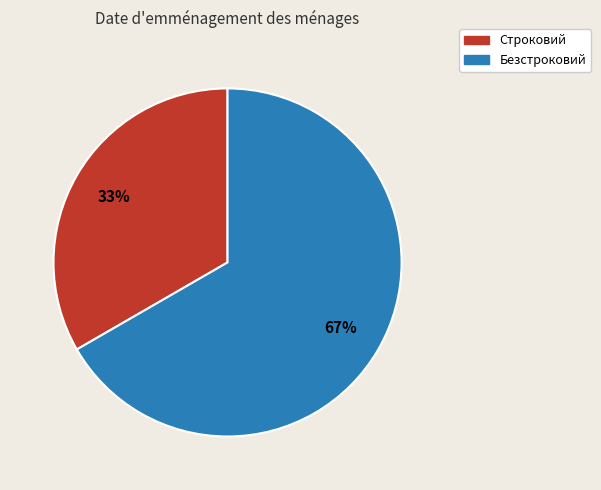

Which slice is the largest?

Безстроковий